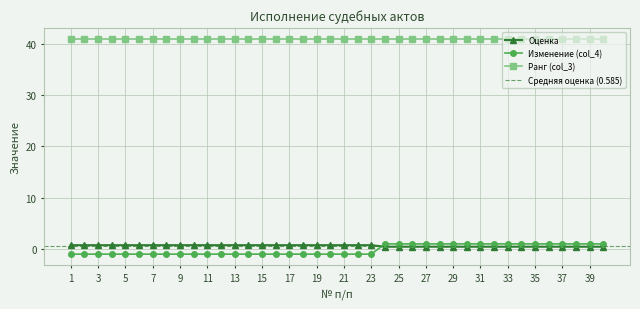

How many Оценка values are between 0 and 1?

40